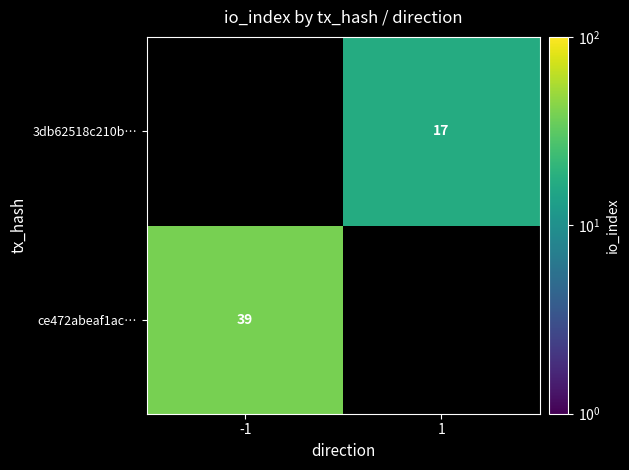

Is the value of 3db62518c210b… at 1 greater than the value of ce472abeaf1ac… at -1?

No